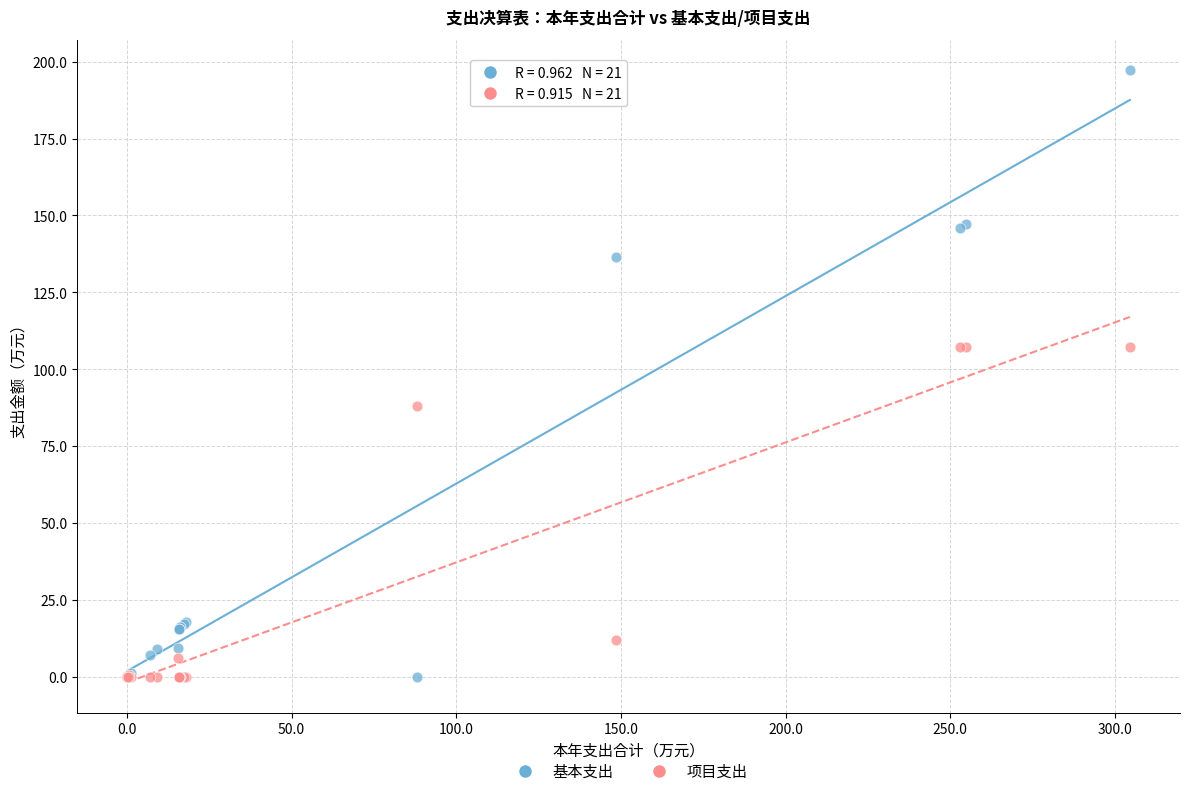

Which series has the largest Y range (max minus min)?

基本支出